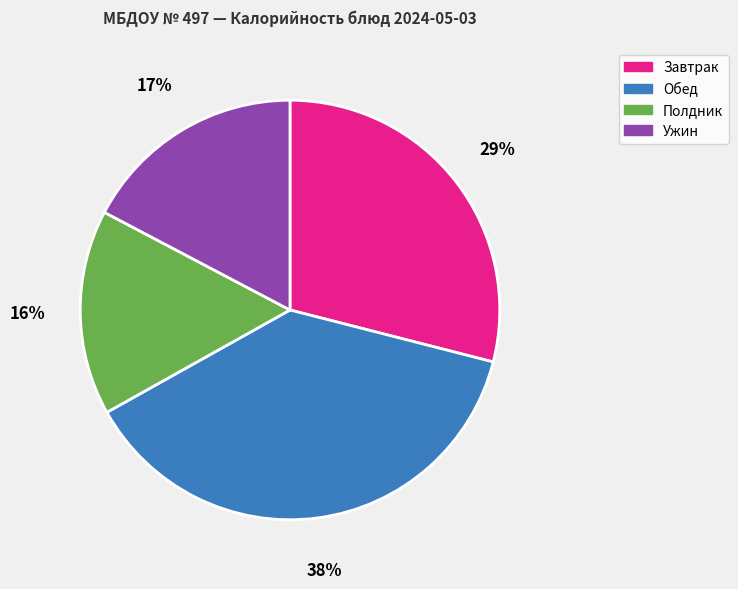

Which category has the smallest portion of the pie?

Полдник